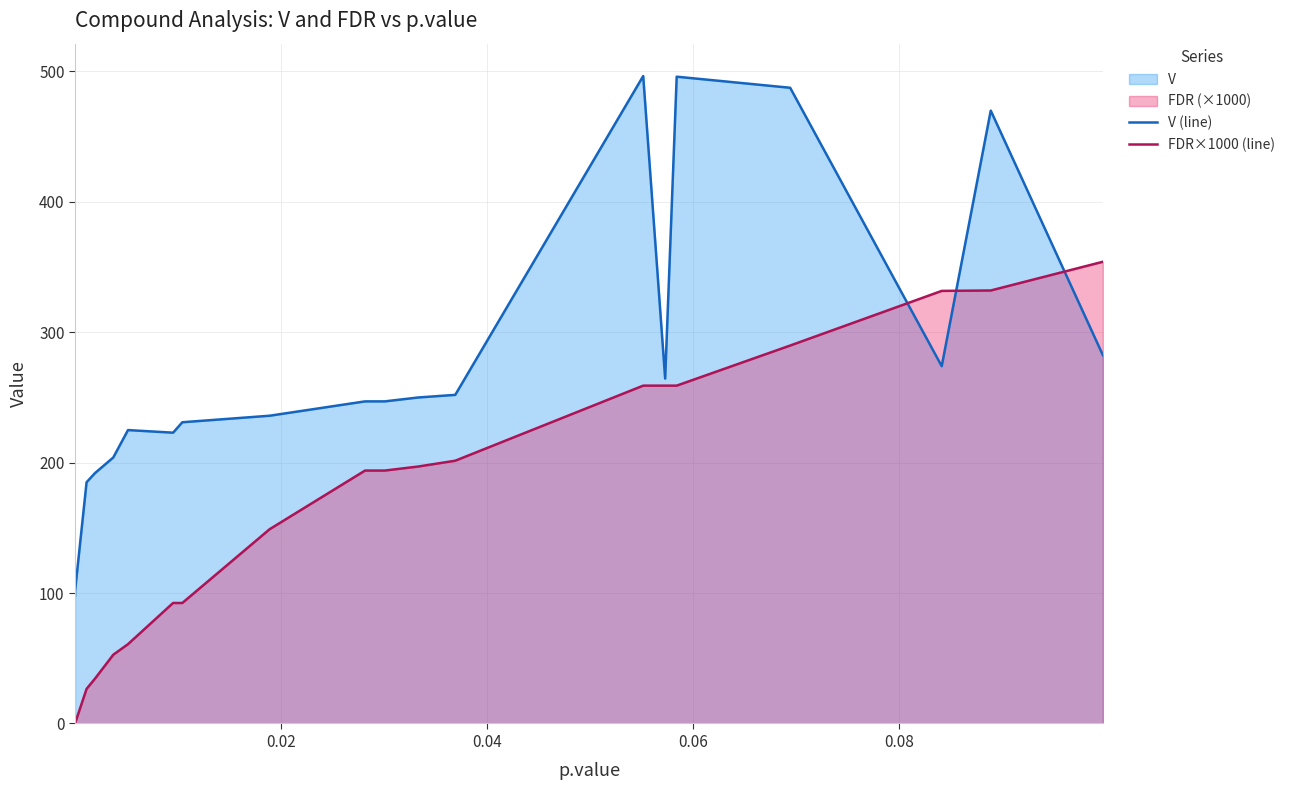

Rank the series by their maximum value, from lowest to highest.

FDR×1000 (line), V (line)